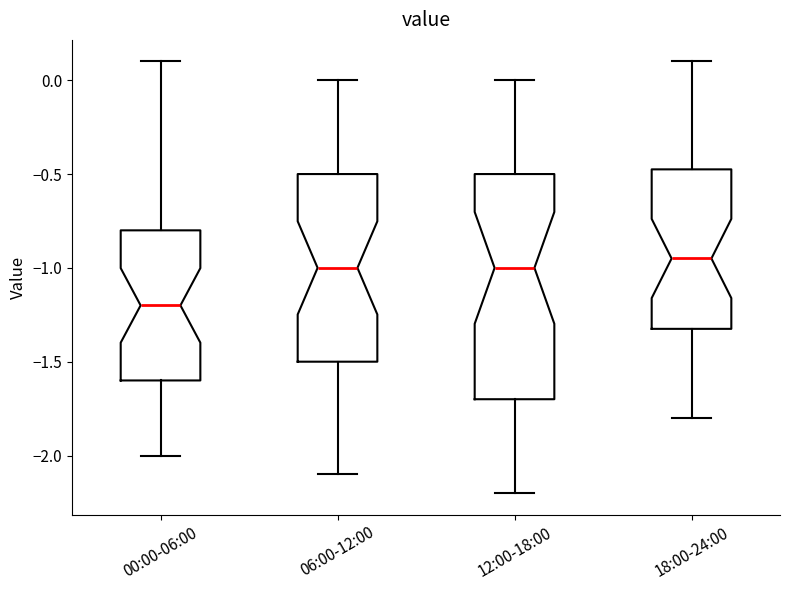

Where does the median line of the box for 06:00-12:00 sit on the y-axis? The values are not printed on the chart, so give them approximately, as read against the axis.

-1.00